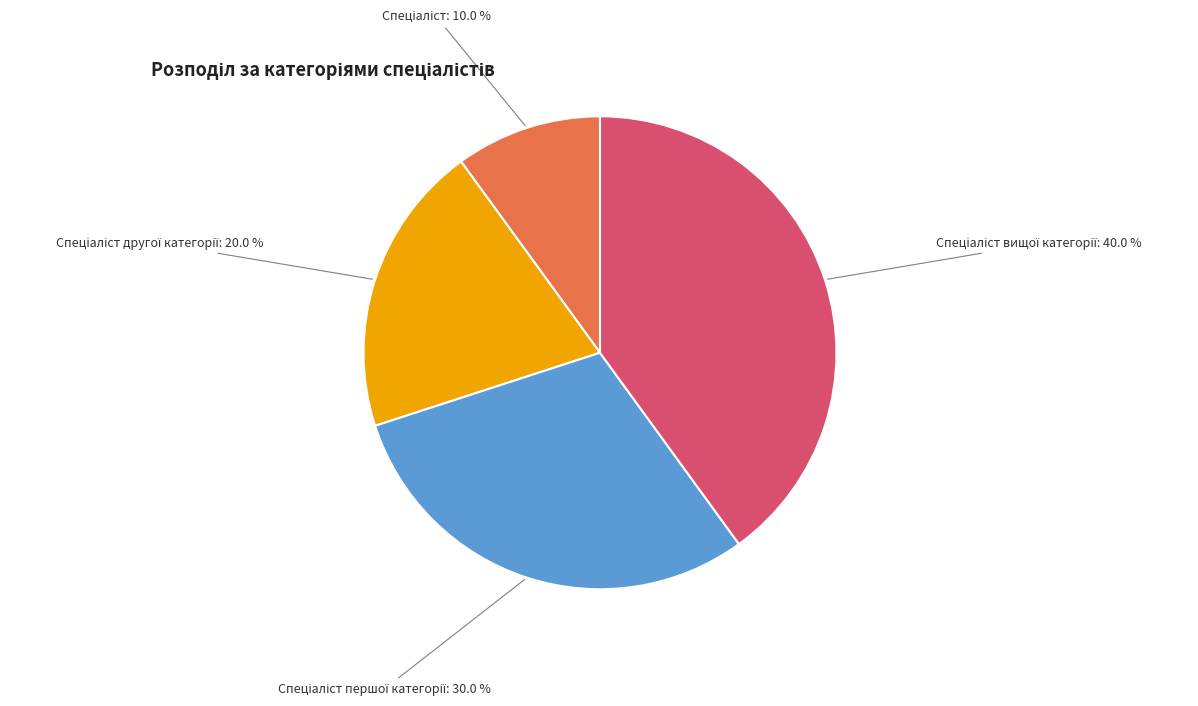

Does any single category account for the majority?

No